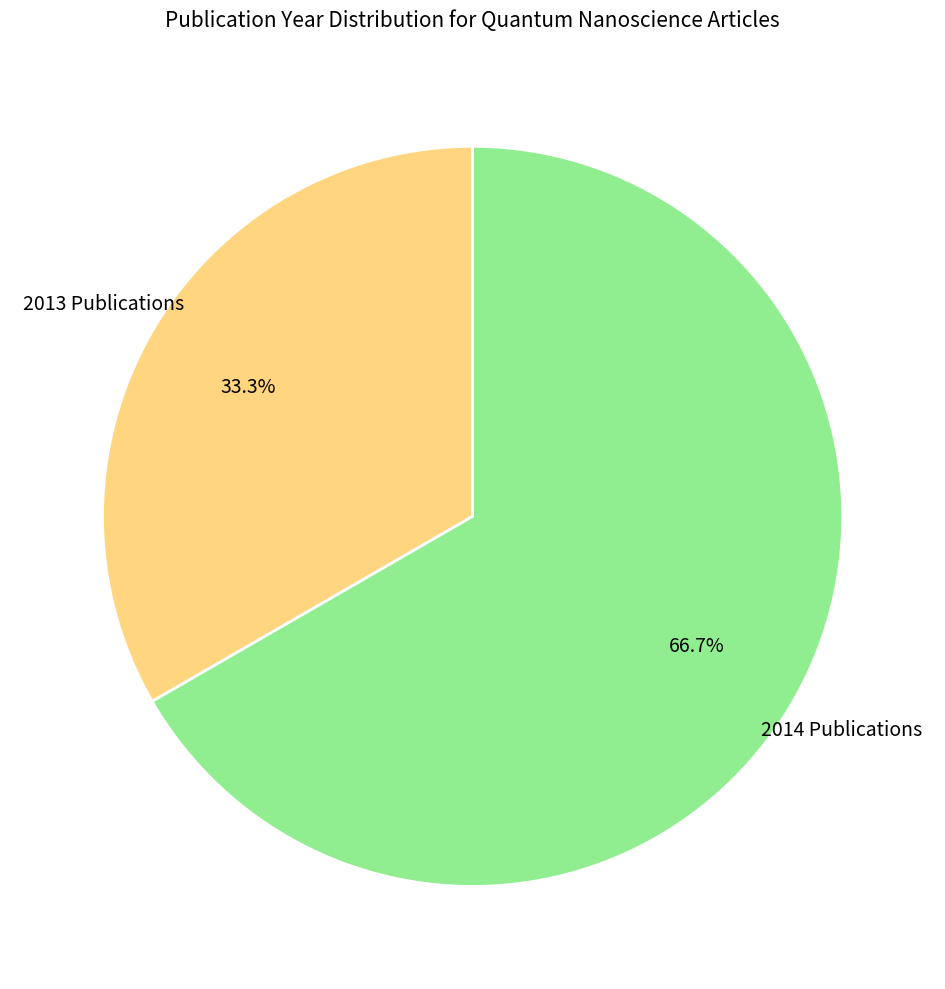

Does any single category account for the majority?

Yes